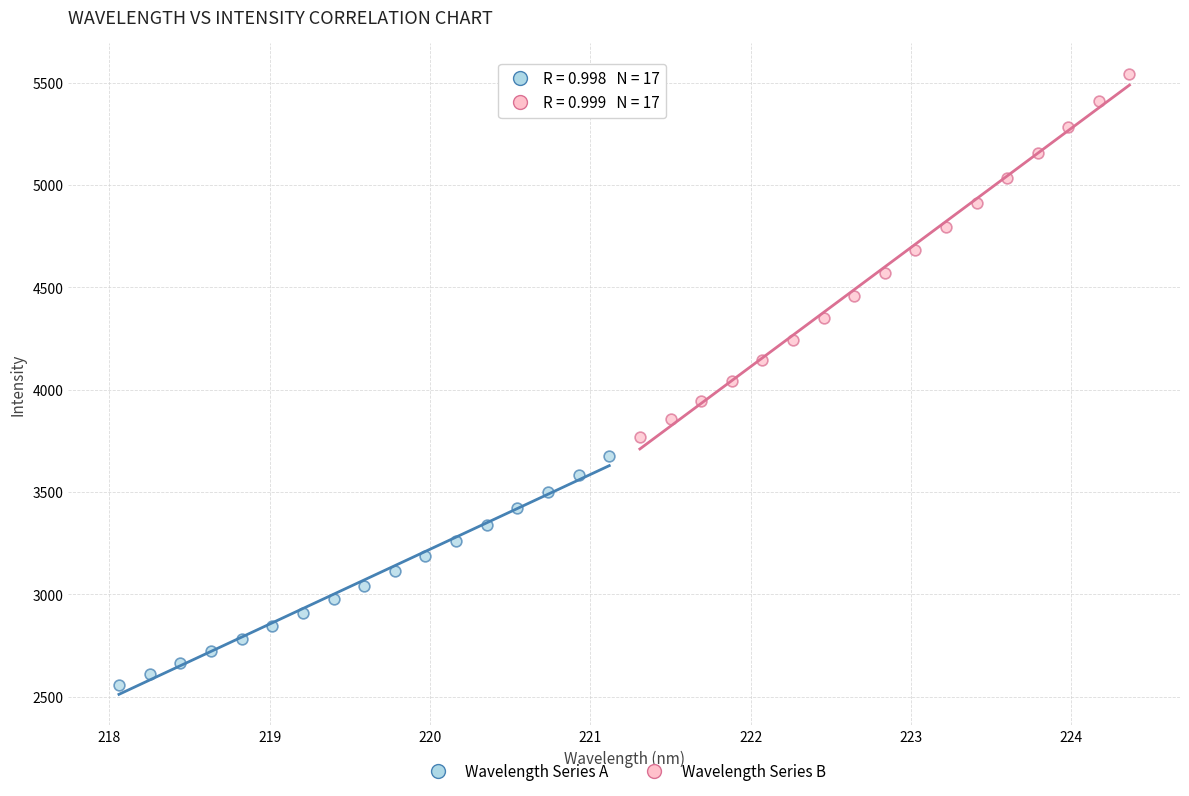

Which series has the largest Y range (max minus min)?

Wavelength Series B